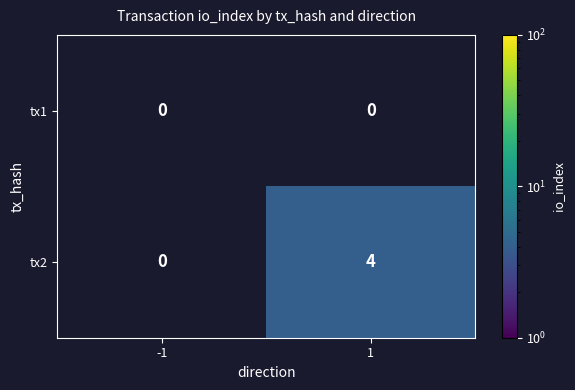

At how many categories does at least one series exceed 1?

1